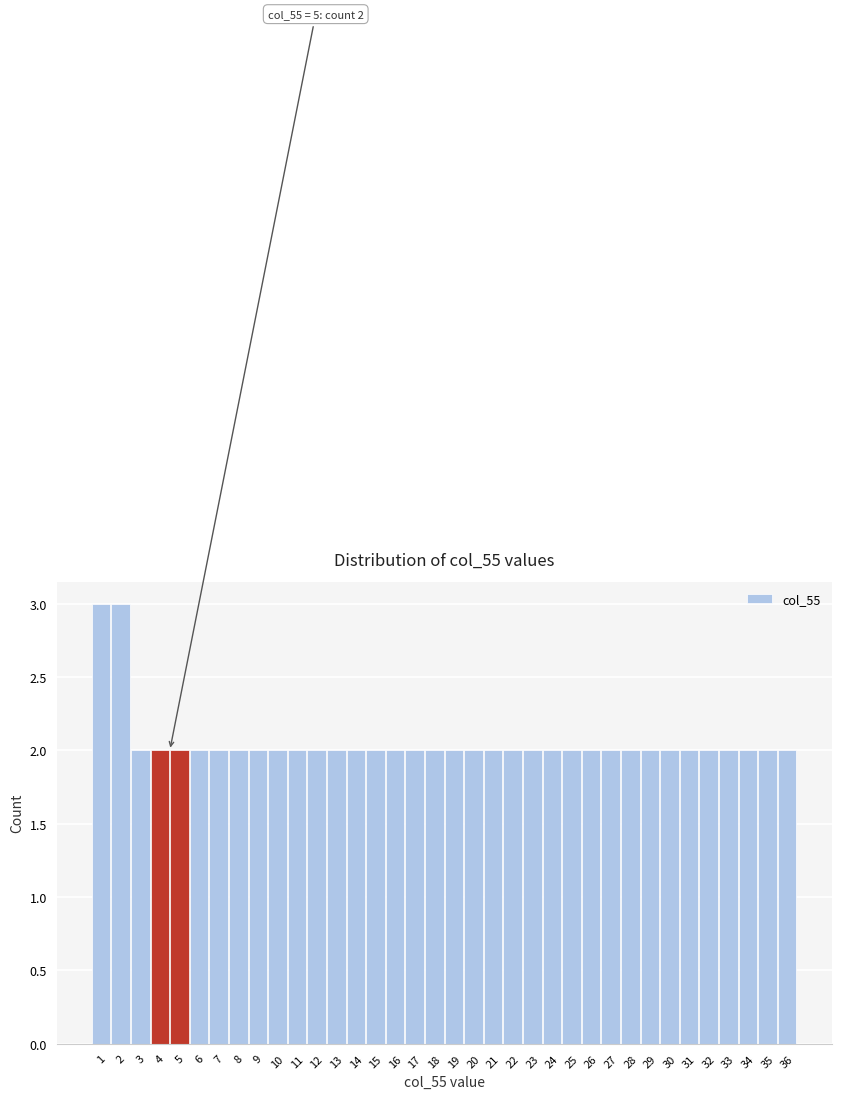

The value at 33 is 1. True or false?

False